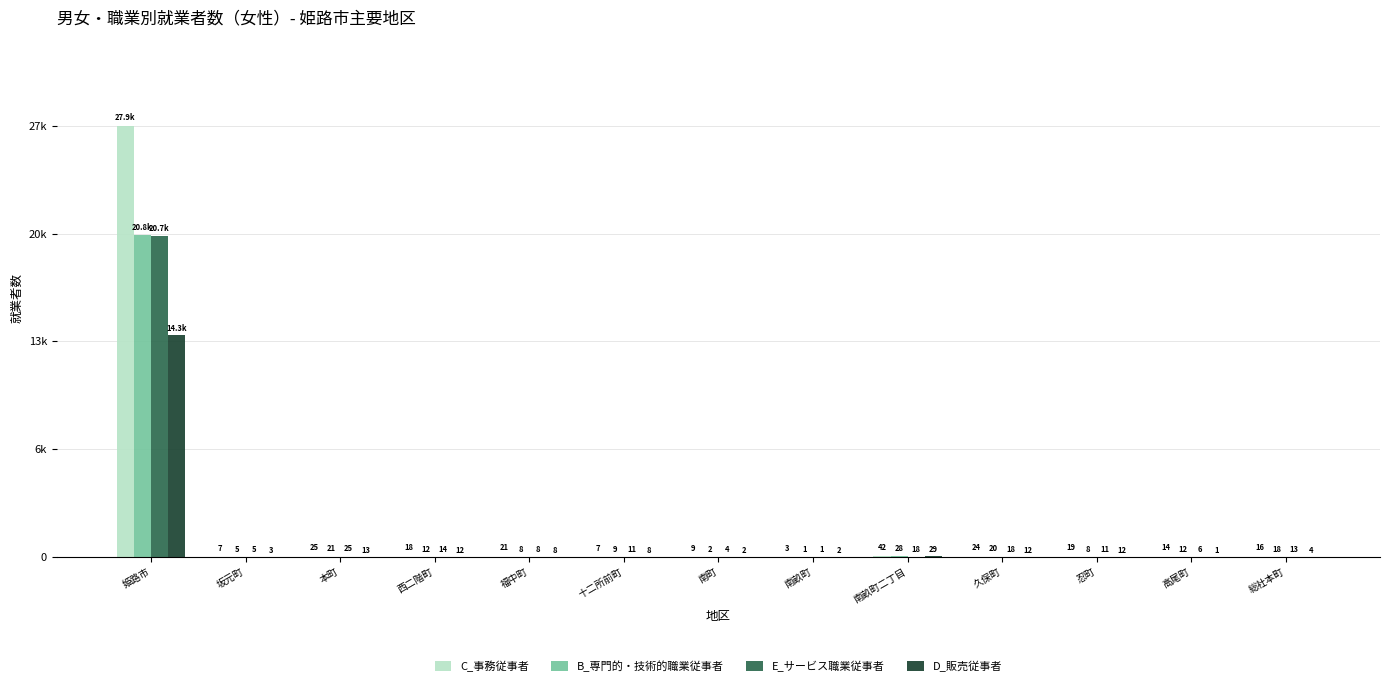

Rank the series by their maximum value, from lowest to highest.

D_販売従事者, E_サービス職業従事者, B_専門的・技術的職業従事者, C_事務従事者